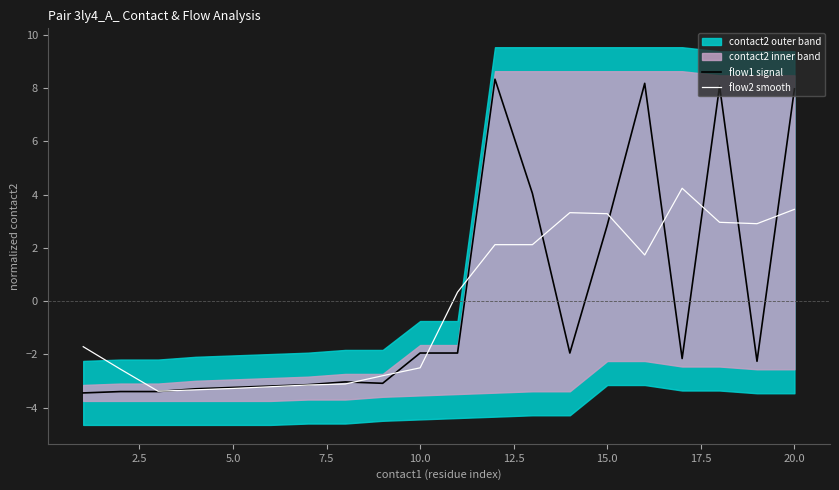

True or false: flow1 signal has a value of -5.2 at 15.0.

False